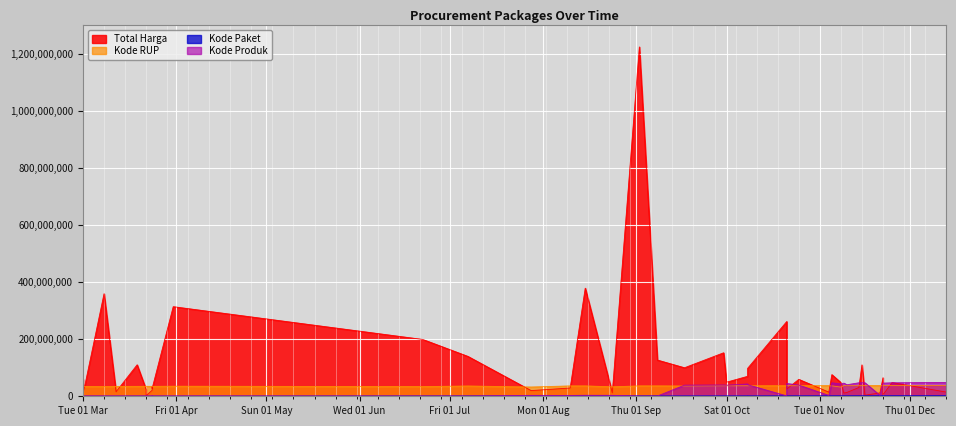

True or false: Kode RUP and Kode Paket intersect in this chart.

False